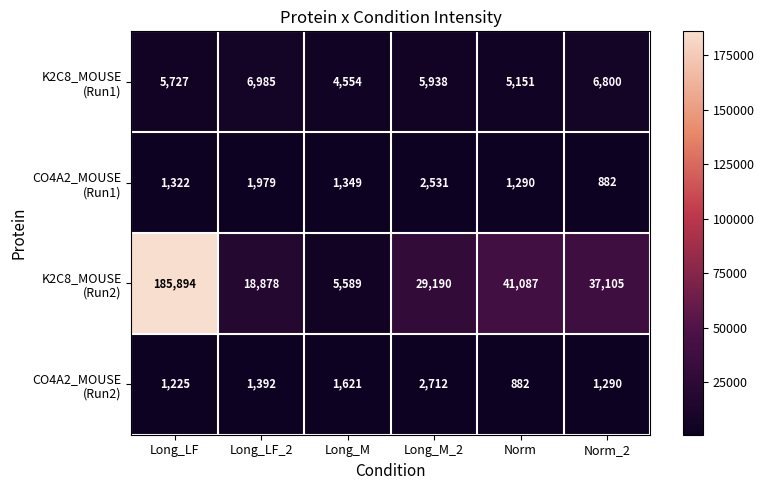

What is the maximum value shown in the chart?

185894